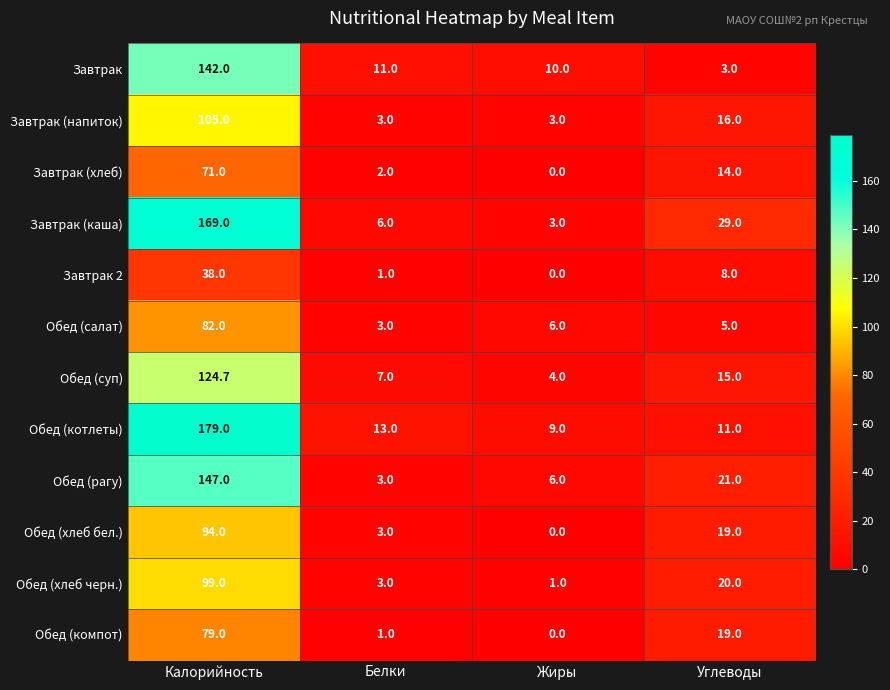

What is the difference between the Обед (хлеб черн.) values at Жиры and Углеводы?

19.0